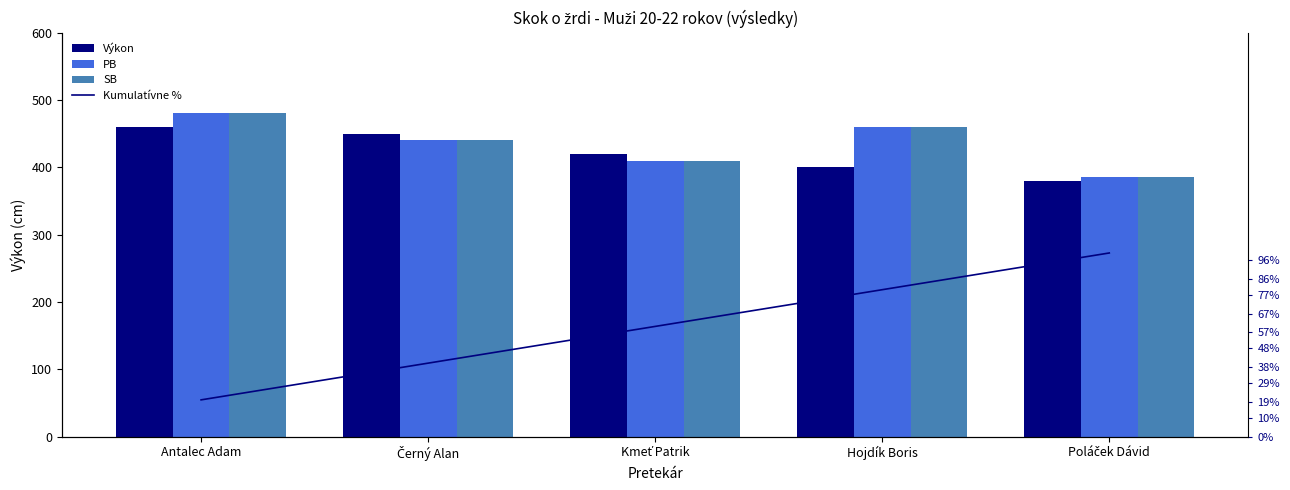

Is the value of SB at Hojdík Boris greater than the value of PB at Kmeť Patrik?

Yes